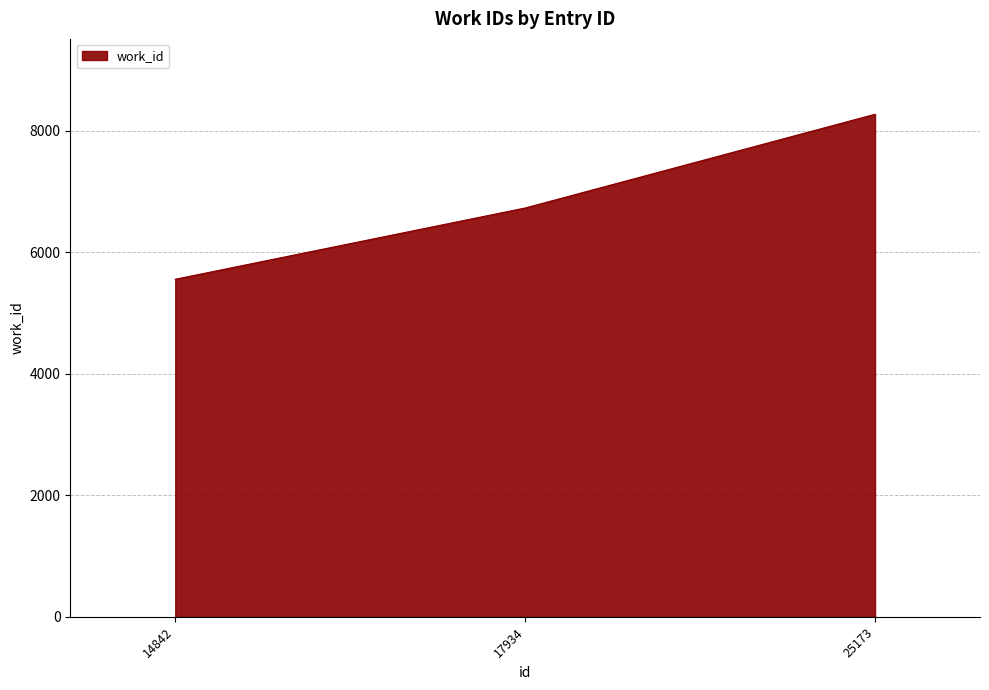

What is the change in value from 17934 to 25173?

+1543